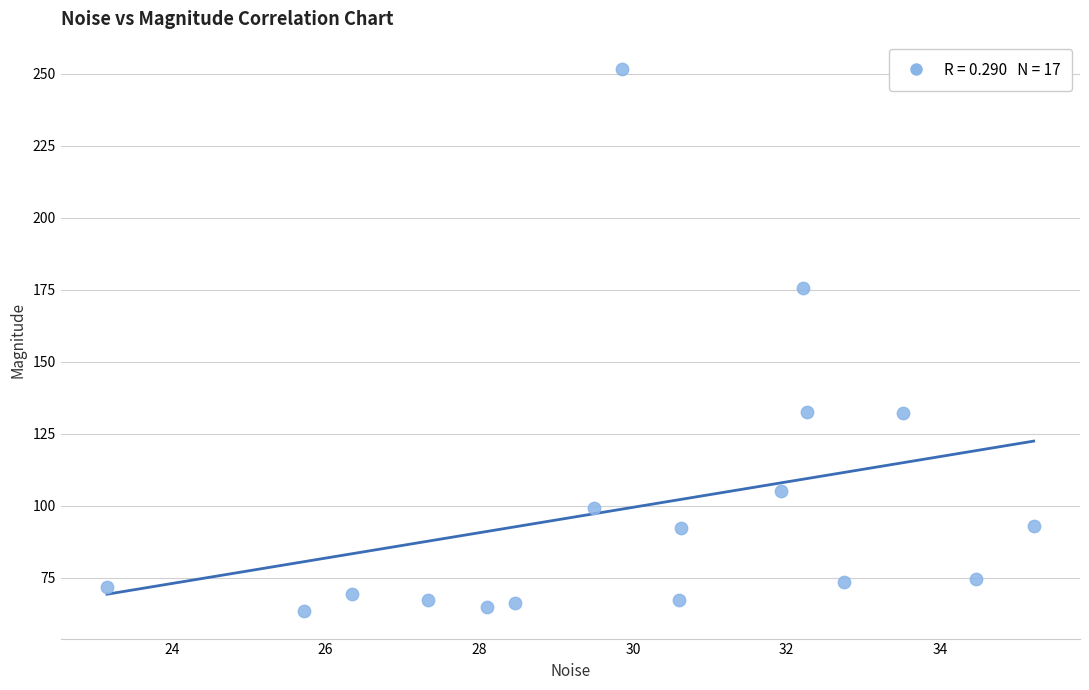

What Y value in the scatter plot is closest to 157?

175.5